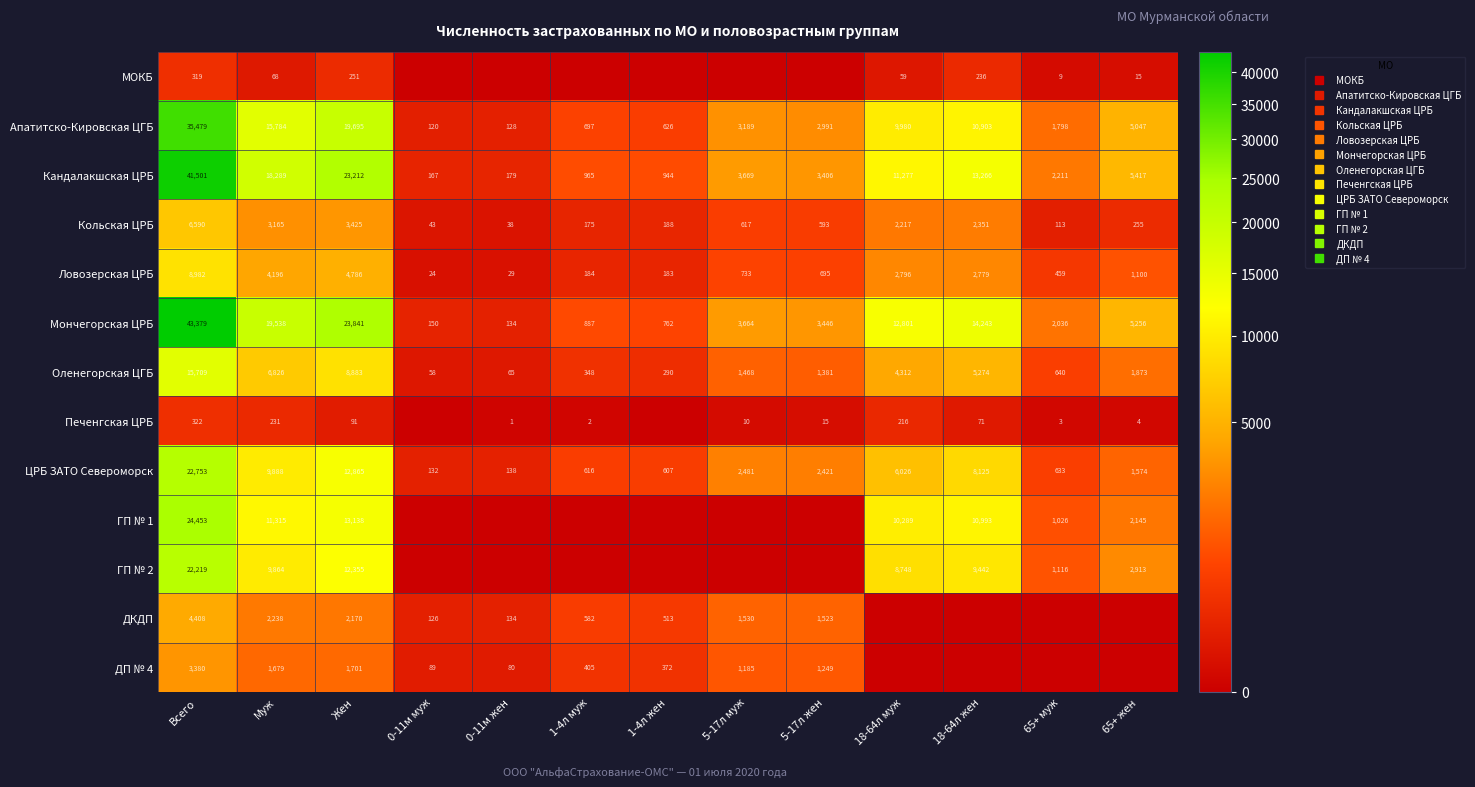

How many data points does each series have?

13